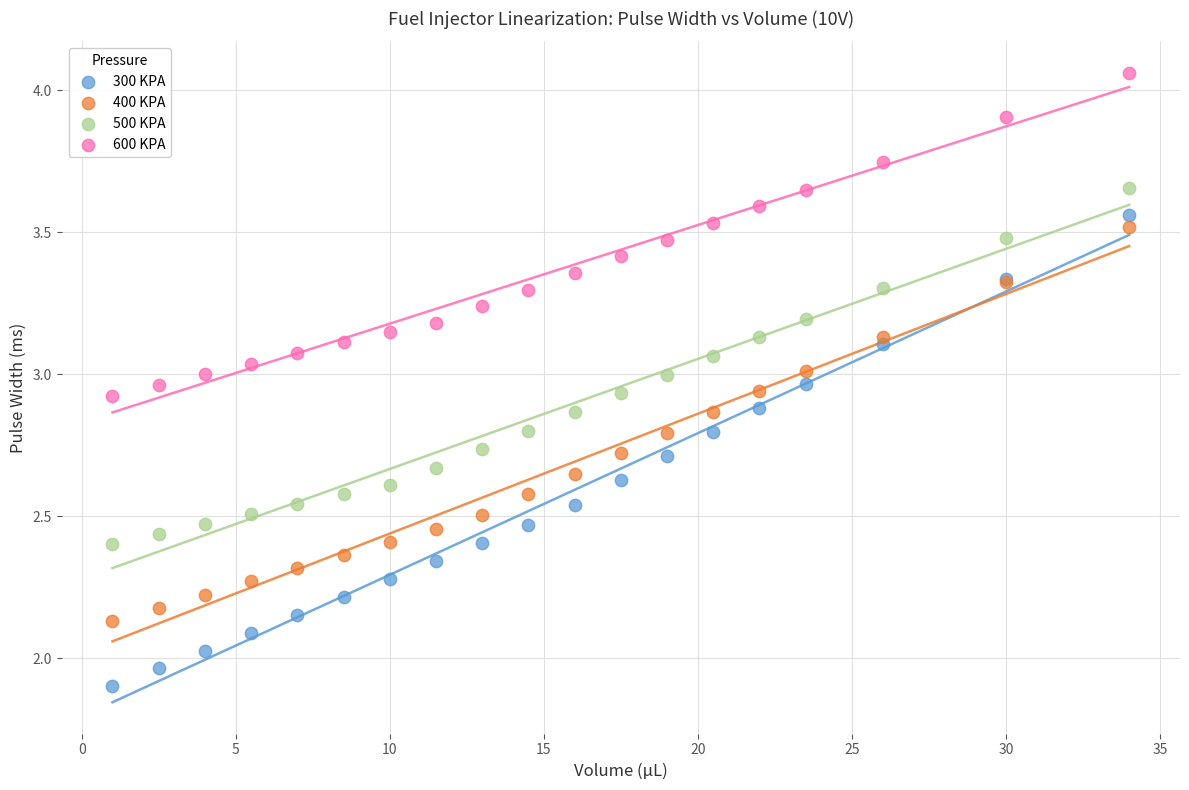

Which series has the widest spread of Y values?

300 KPA